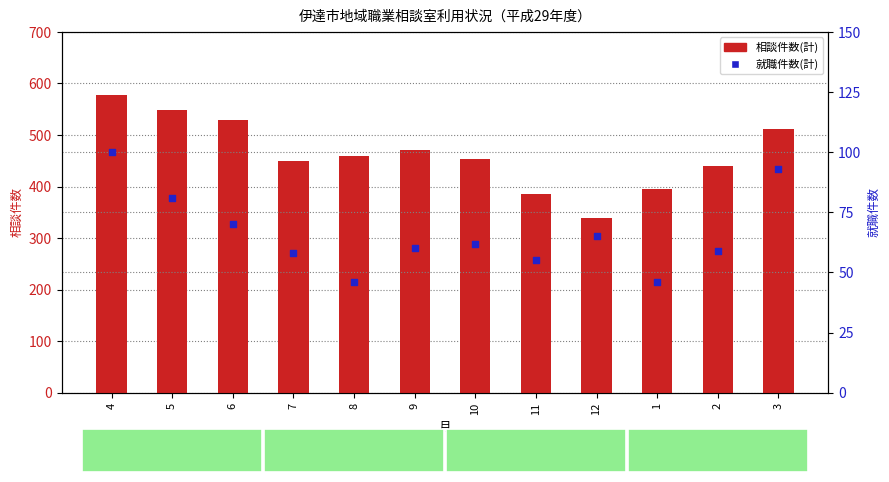

Which series reaches the maximum Y coordinate?

相談件数(計)